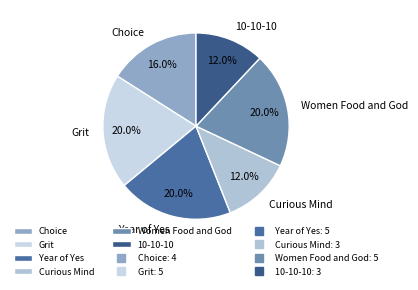

What is the ratio of the value at Choice to the value at 10-10-10?

1.3